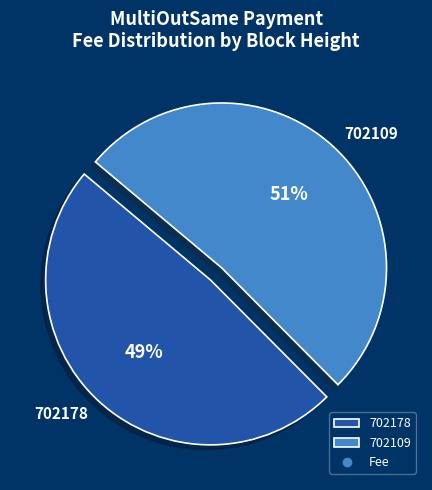

Combined, do 702109 and 702178 account for over 50%?

Yes